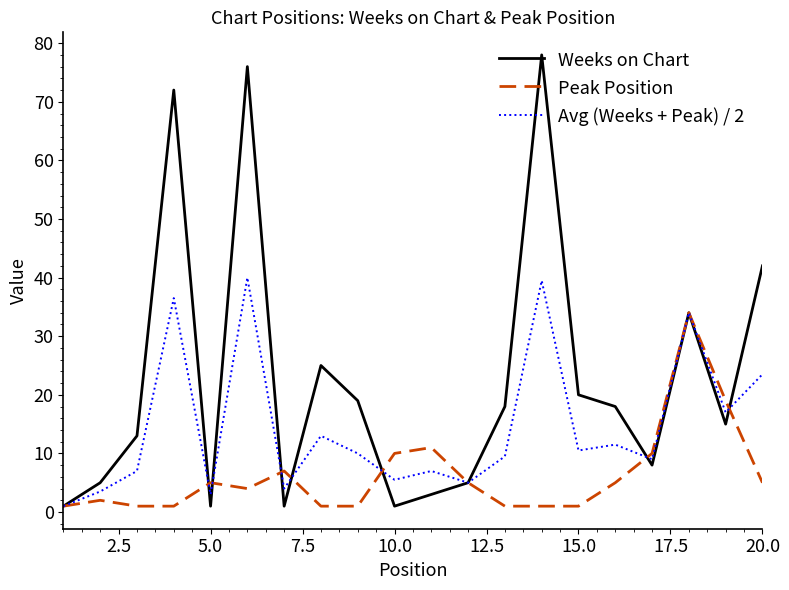

What is the greatest value displayed?

78.0